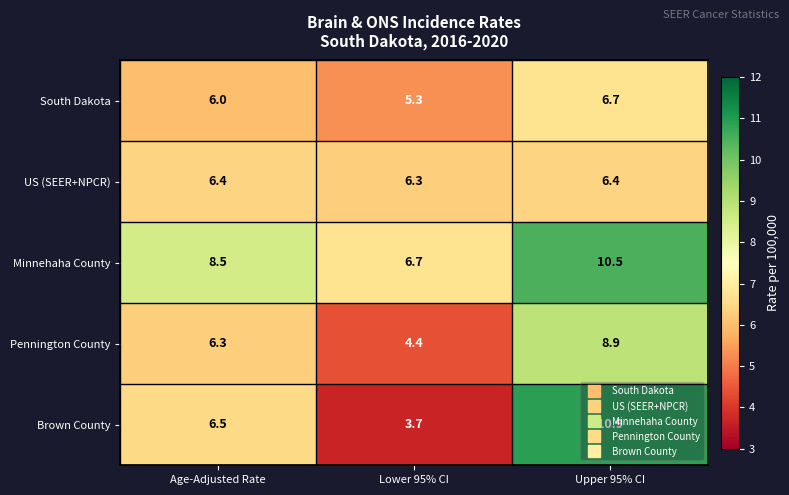

Which series has the largest range (max minus min)?

Brown County